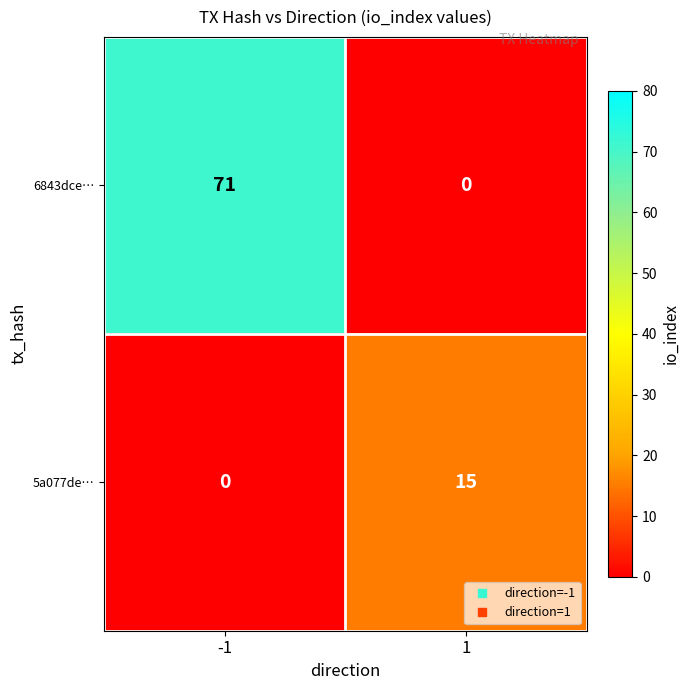

Reading left to right, what are all the values shown in this chart?

6843dce…: -1=71	1=0
5a077de…: -1=0	1=15